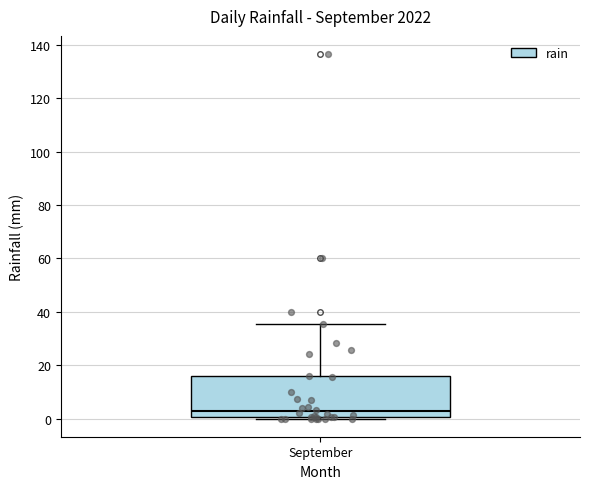

Where is the lower edge of the box for September on the y-axis? The values are not printed on the chart, so give them approximately, as read against the axis.

0